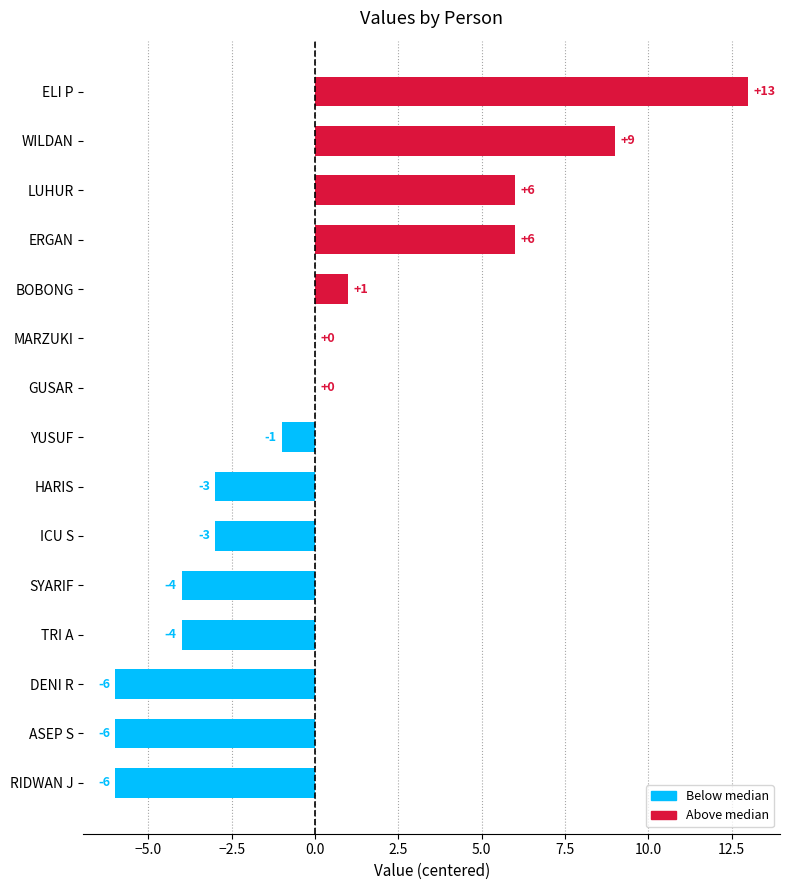

Are the bars grouped side by side (vs. stacked)?

No